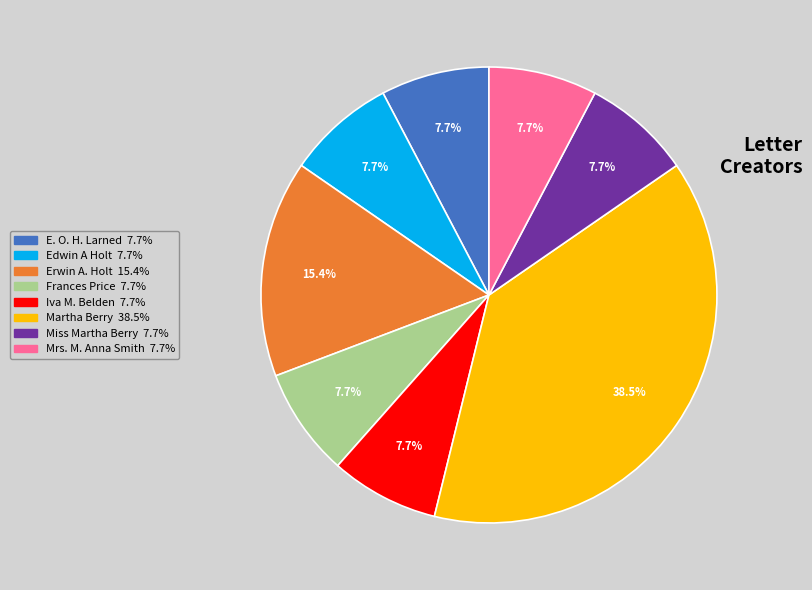

Is there any slice that represents more than half of the pie?

No